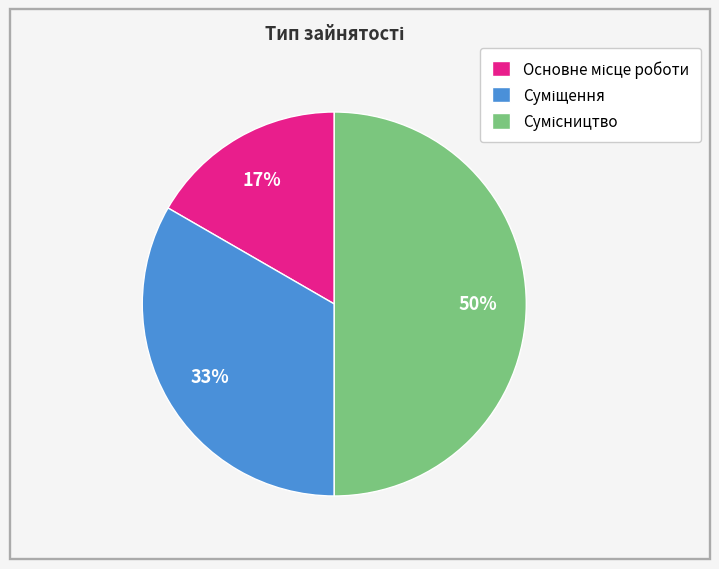

To the nearest percent, what is the average slice percentage?

33%